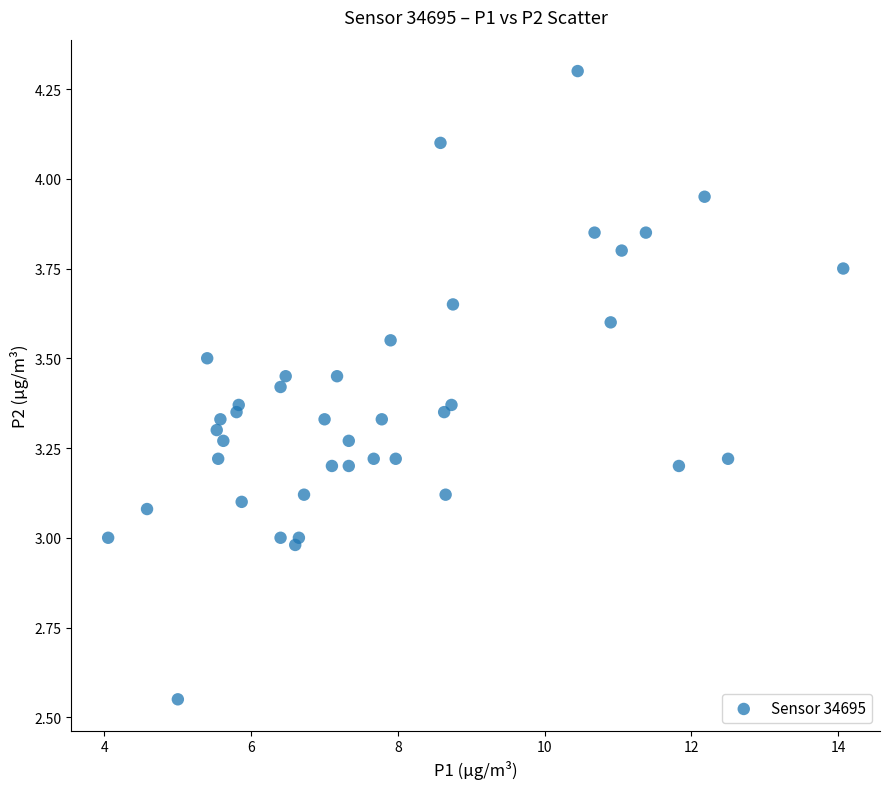

What is the range of X values (max minus min)?

10.0